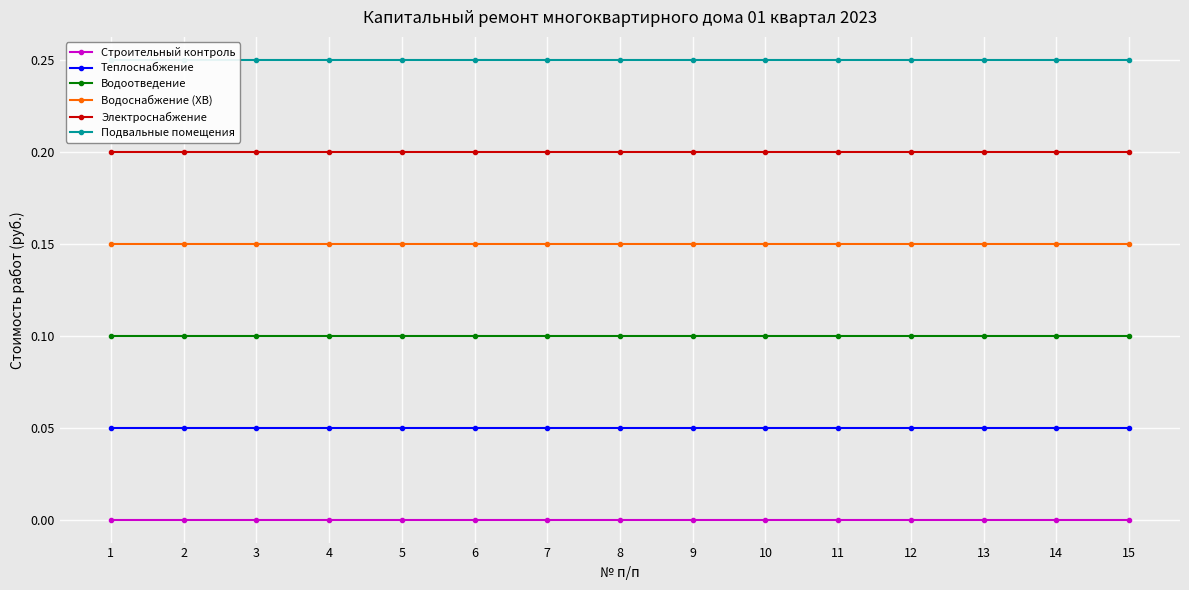

Where is Строительный контроль nearest to the value 0?

1